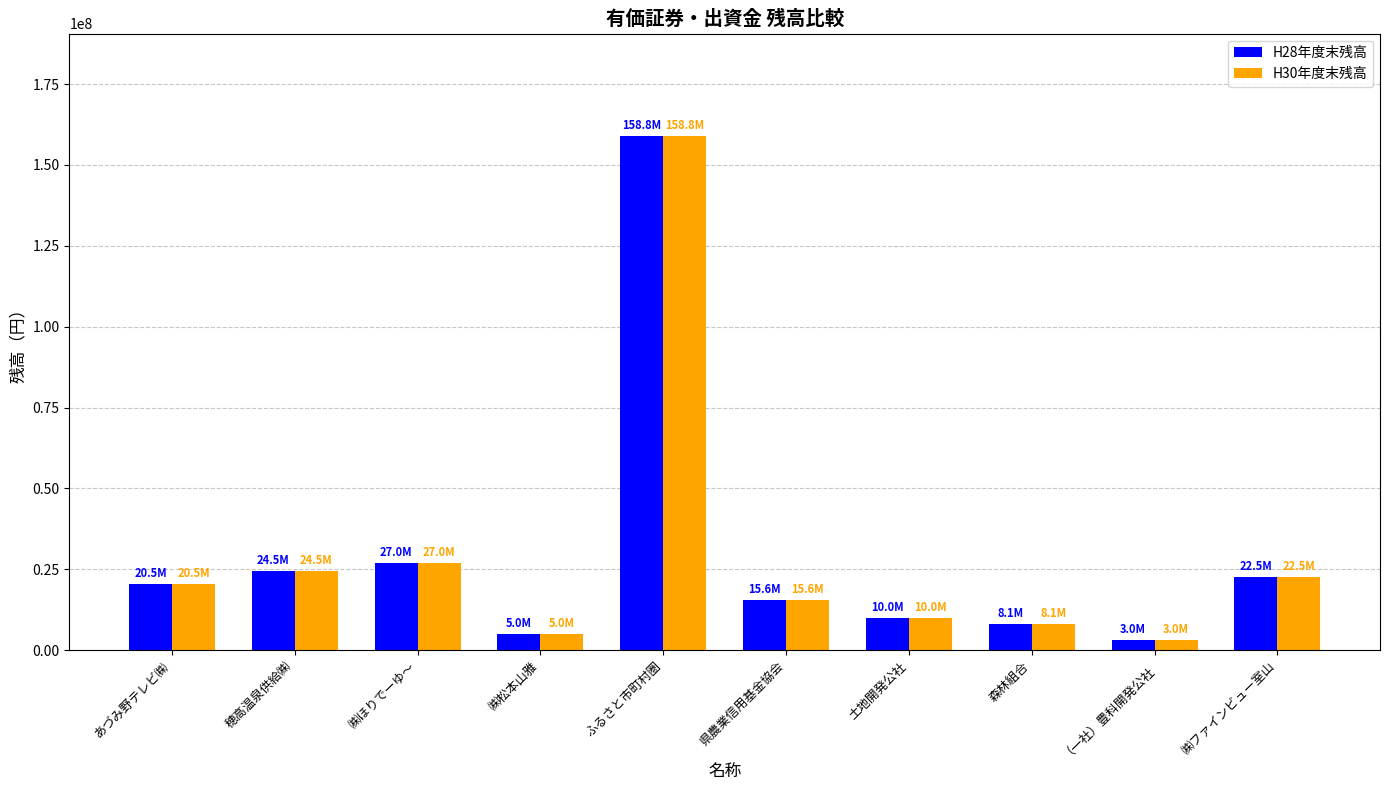

What is the sum of the H30年度末残高 values at 穂高温泉供給㈱ and ㈱松本山雅?

29500000